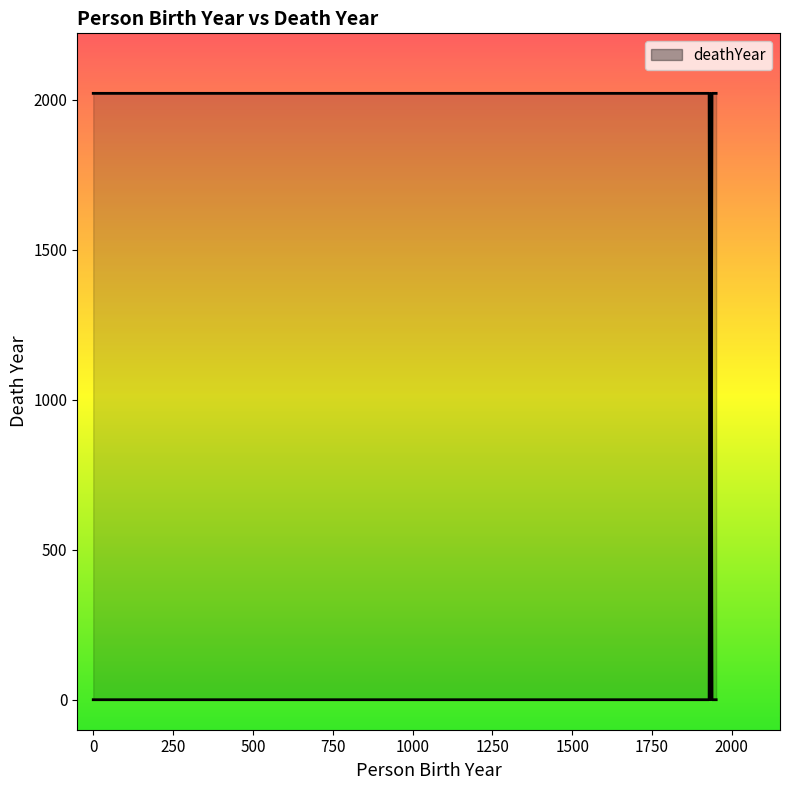

True or false: there are more than 2 points higher than both neighbors.

True